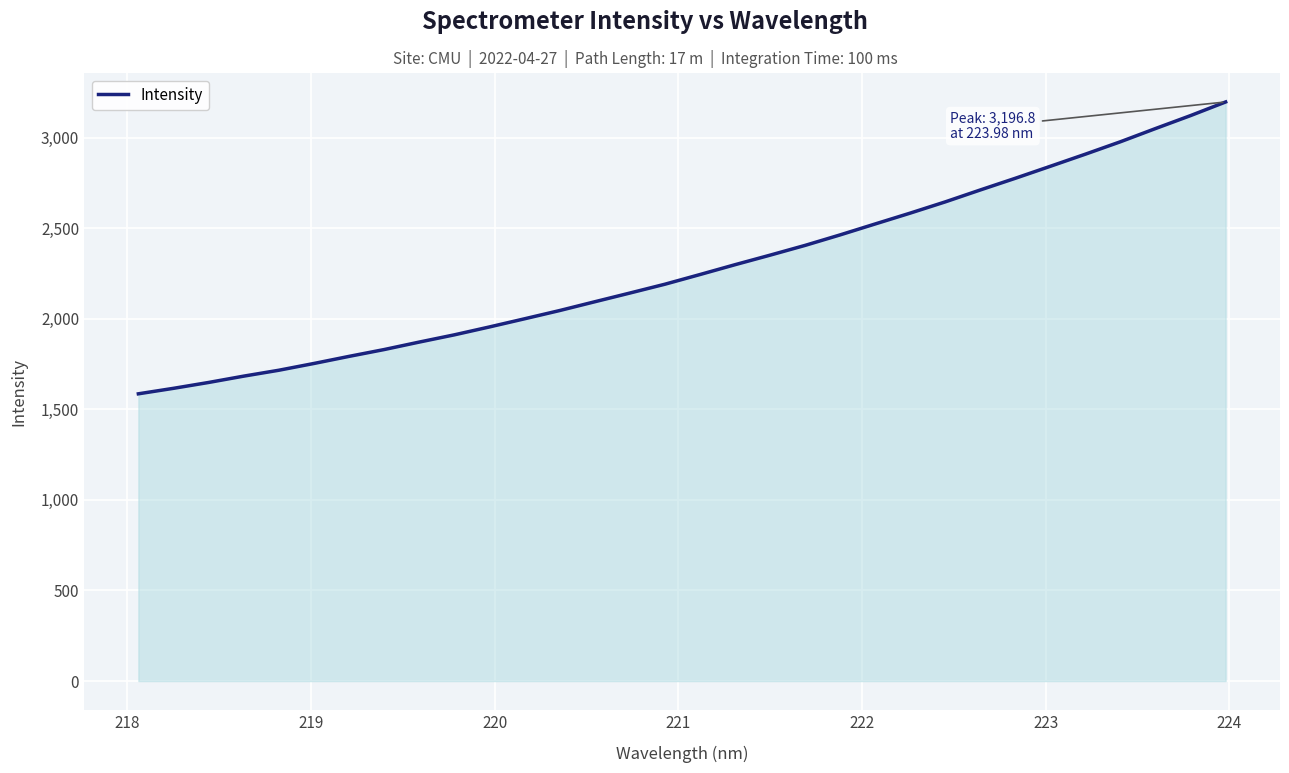

What is the difference between the maximum and minimum values?

1611.1